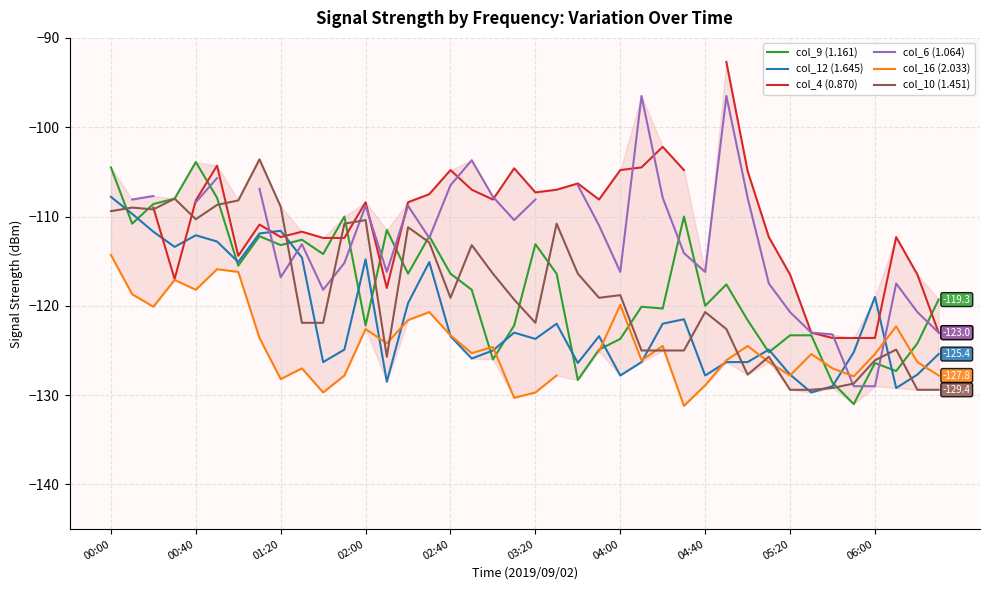

True or false: col_6 (1.064) and col_10 (1.451) intersect in this chart.

True